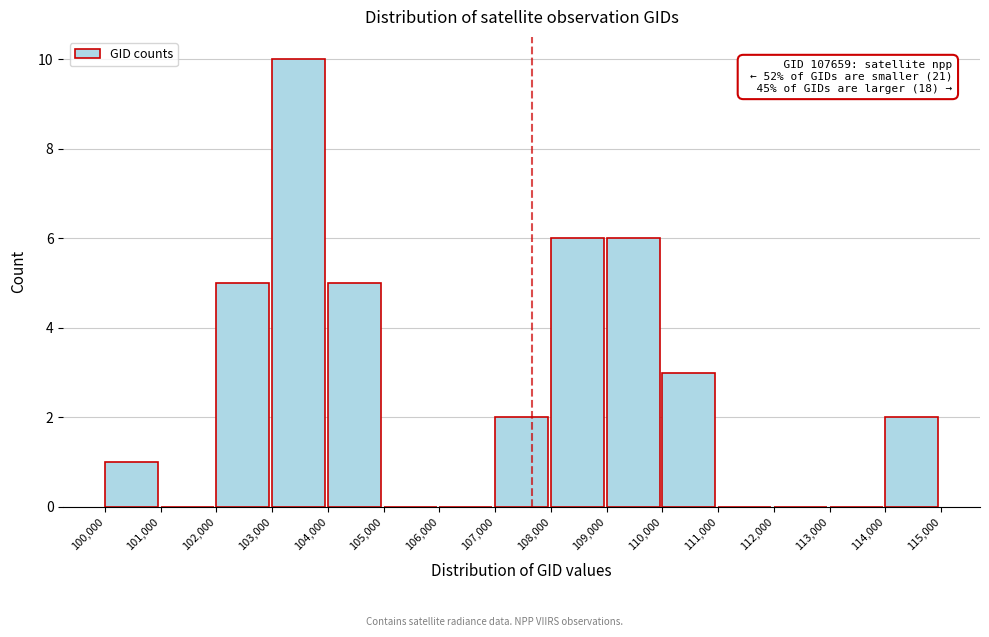

Over which range of the x-axis is the bar tallest?

103,000 to 104,000